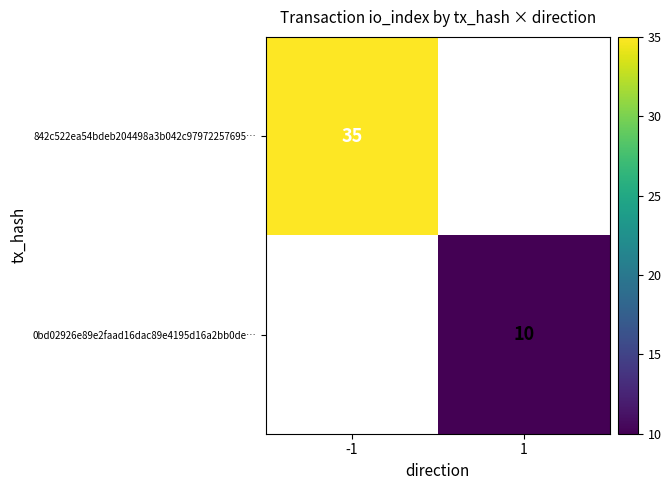

At which category does the chart reach its minimum across all series?

1